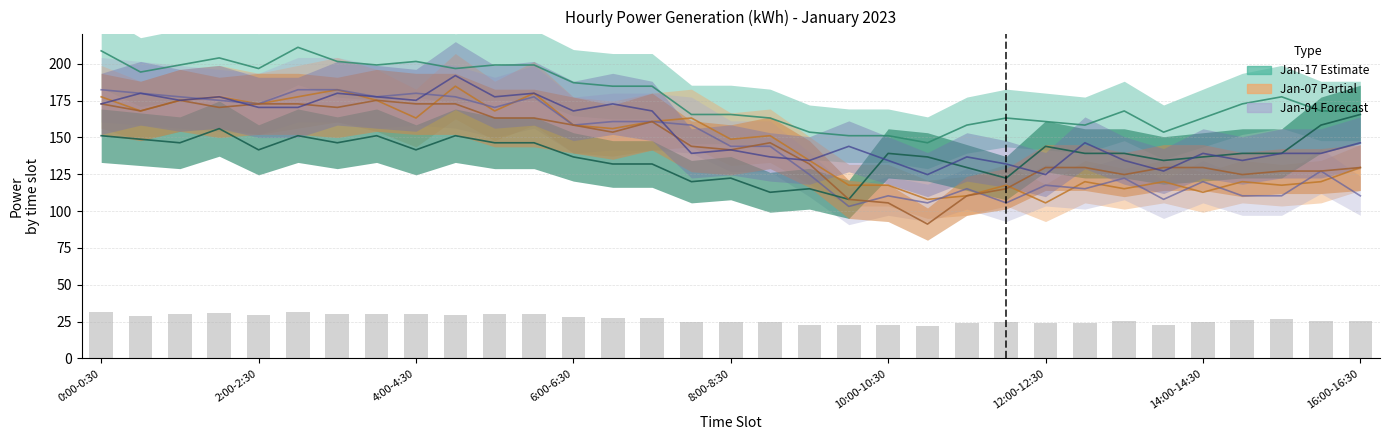

Which series has the largest total across all categories?

col_16 (Jan-17)